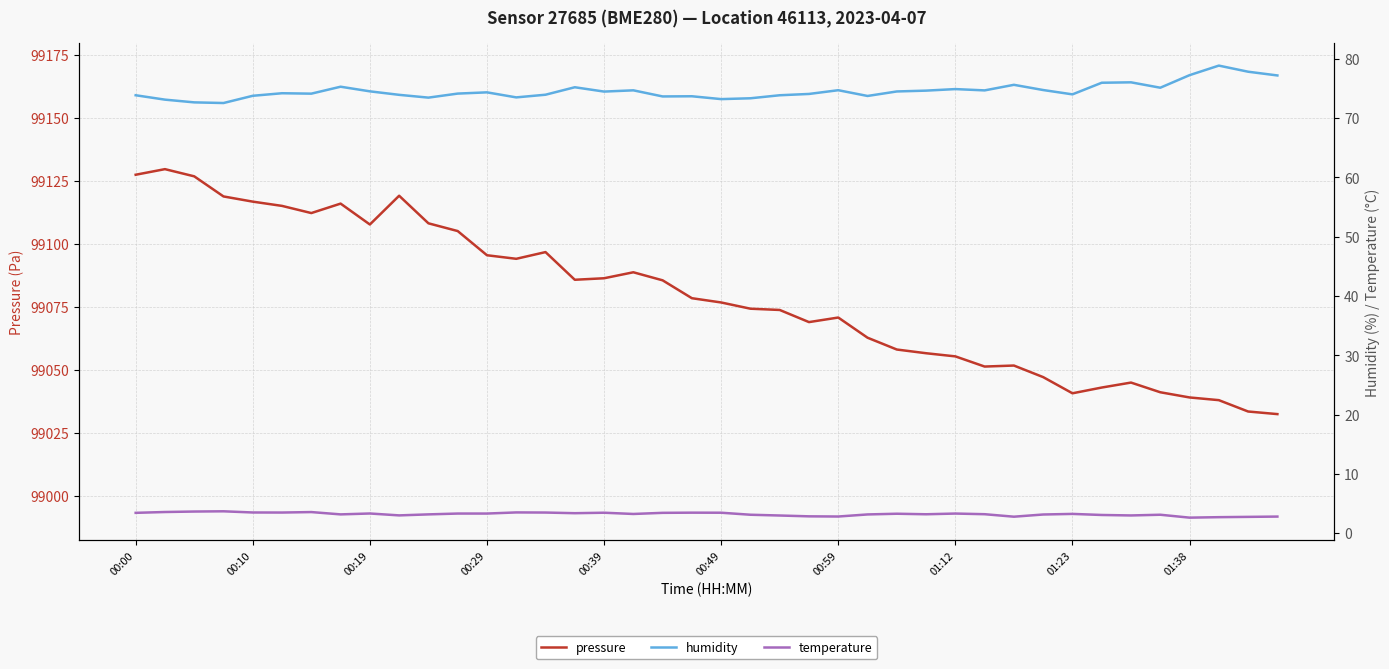

Does the chart have visible grid lines?

Yes